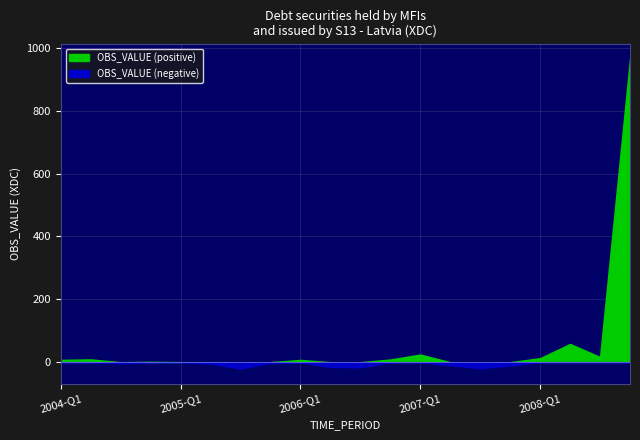

What is the sum of the values at 2004-Q2 and 2007-Q3?

-10.0